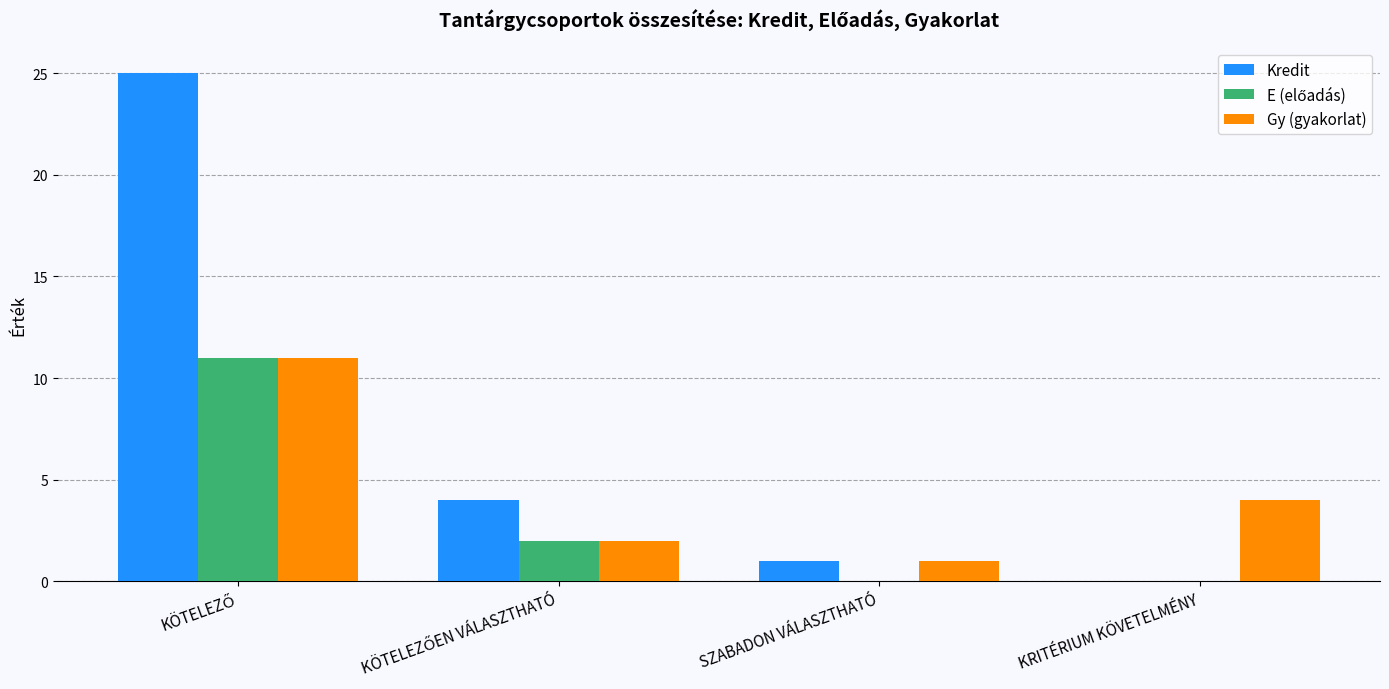

How many data points does each series have?

4